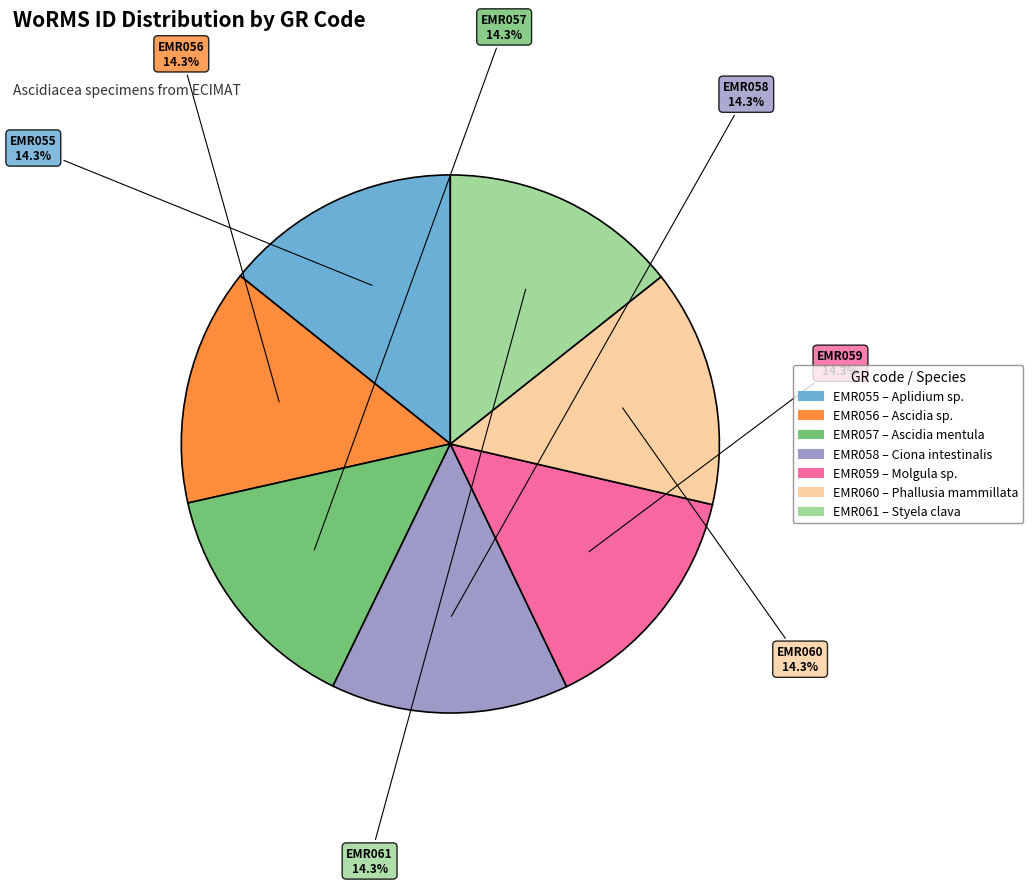

How many slices are in this pie chart?

7